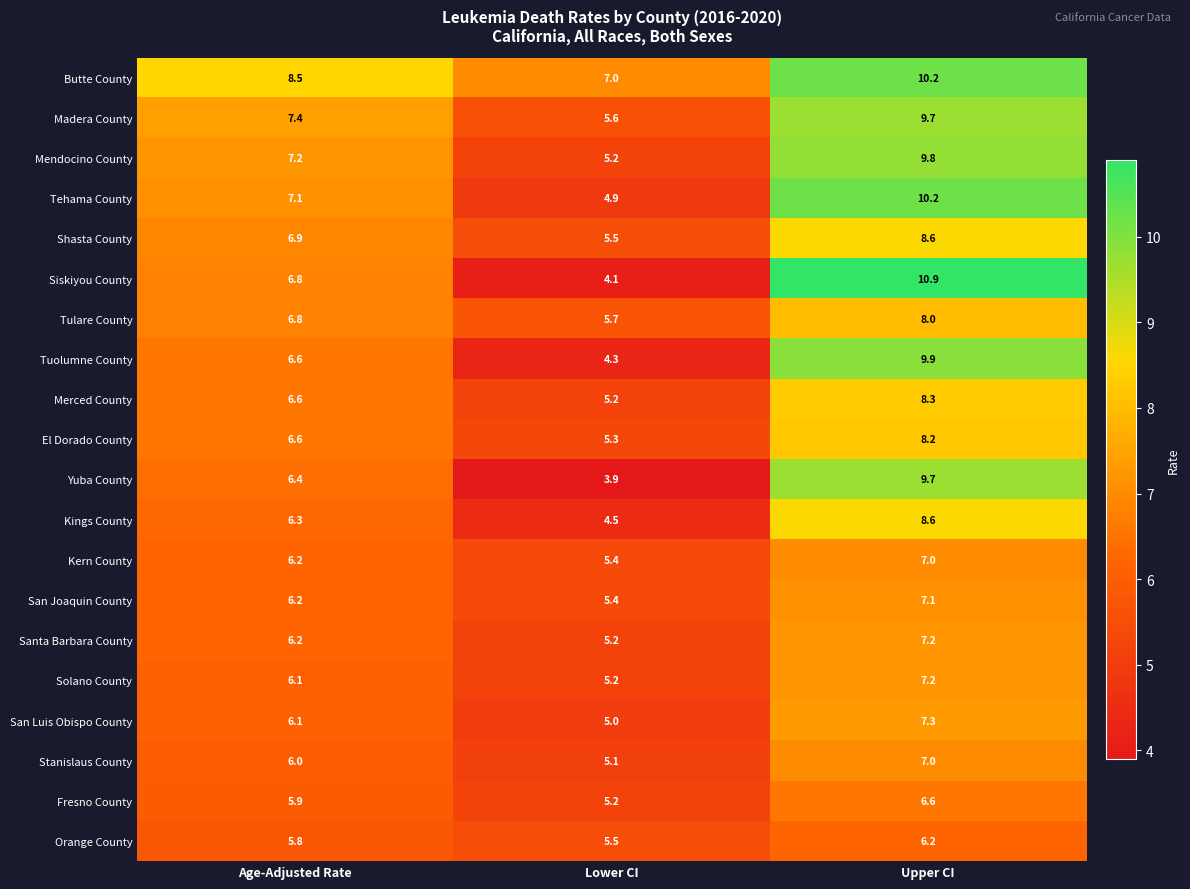

Which series has the widest spread of values?

Siskiyou County